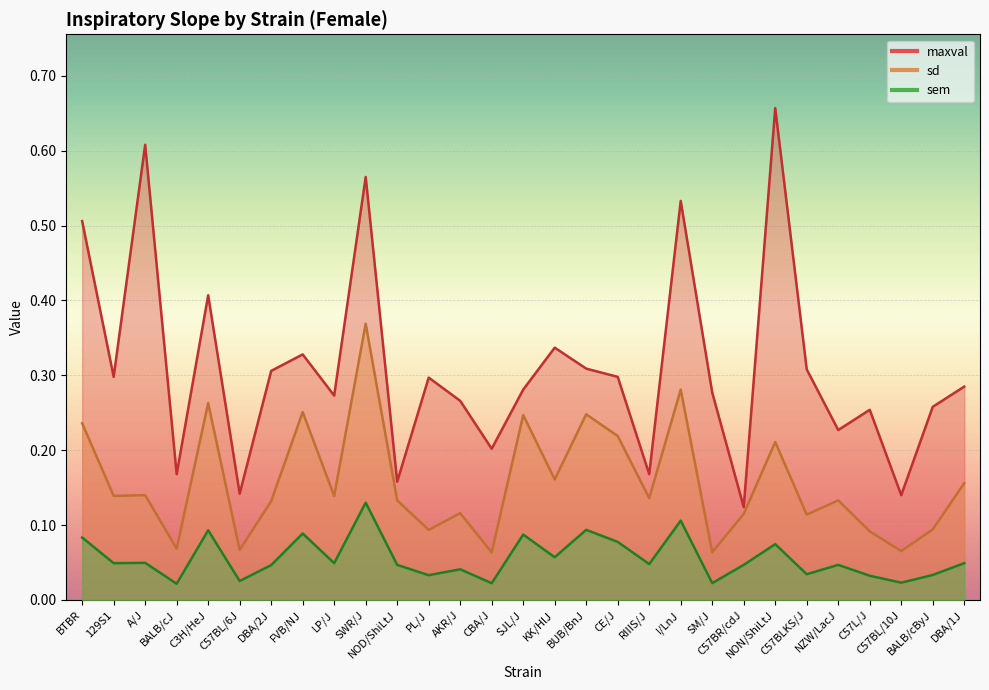

True or false: maxval and sd intersect in this chart.

False